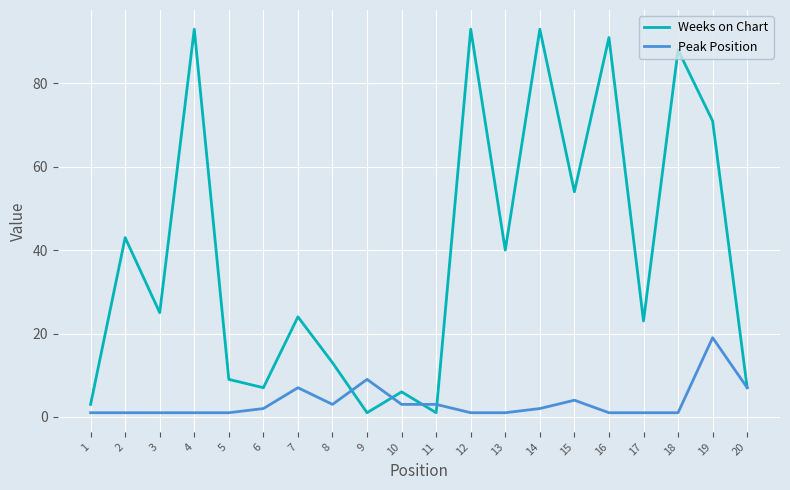

Where is Weeks on Chart nearest to the value 47?

2